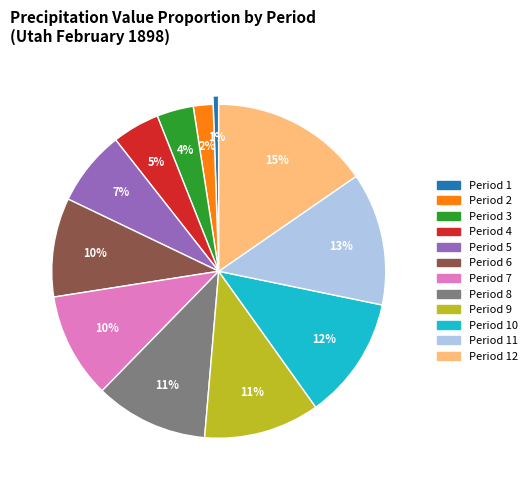

Is there any slice that represents more than half of the pie?

No